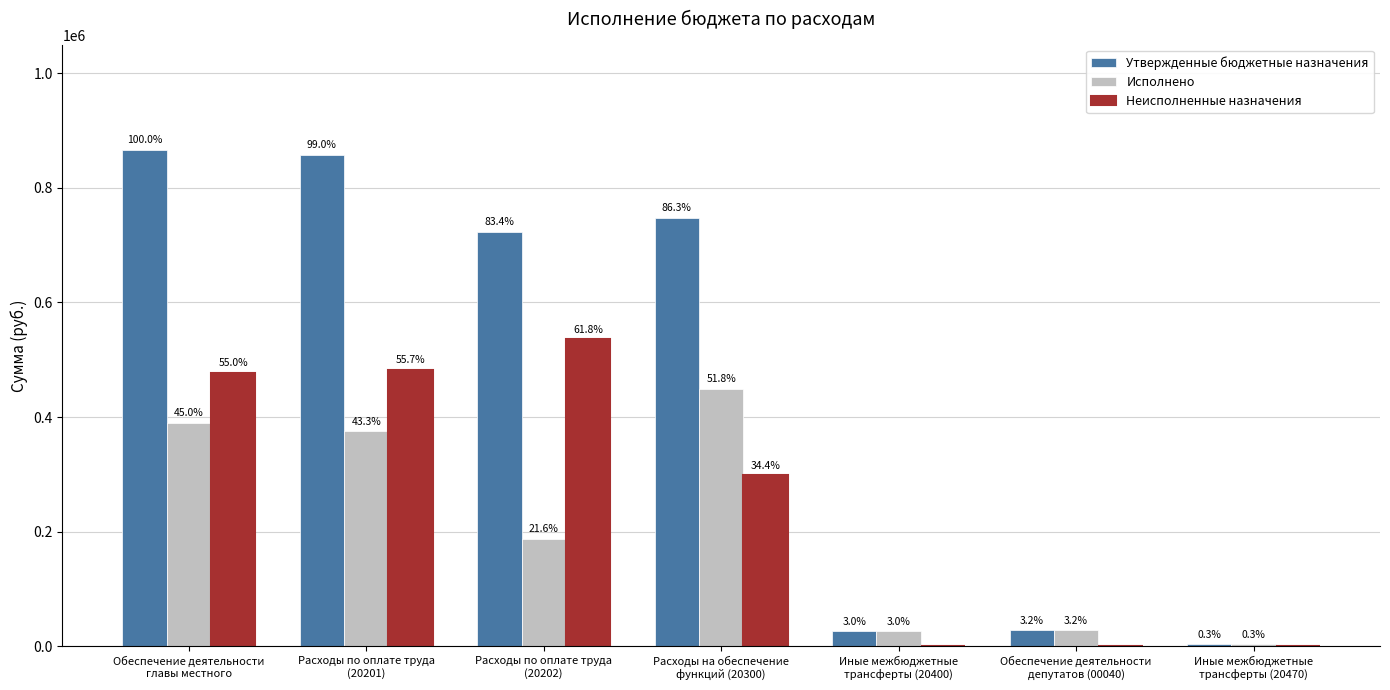

At how many categories does at least one series exceed 860286?

1